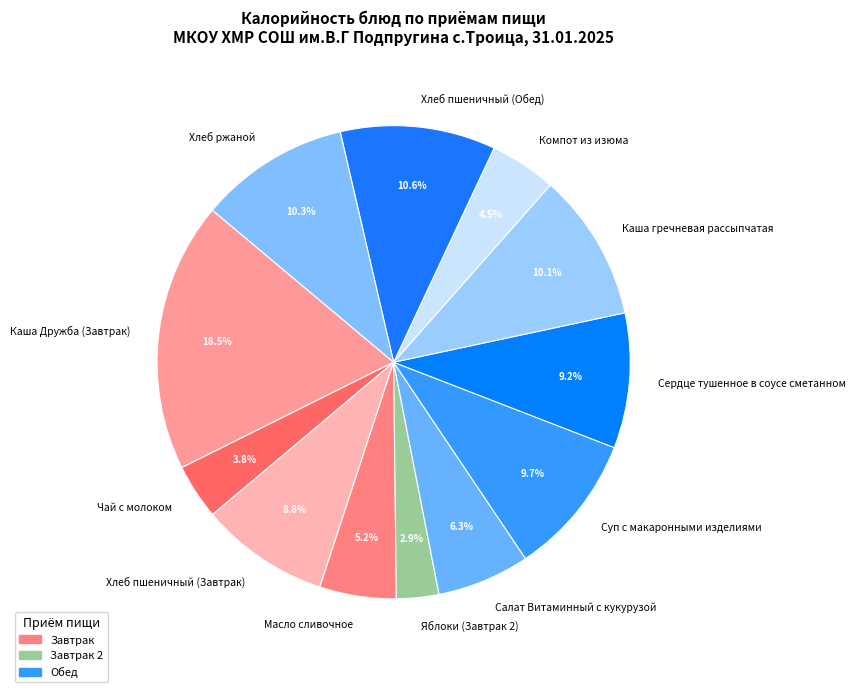

Count the number of slices in the pie.

12